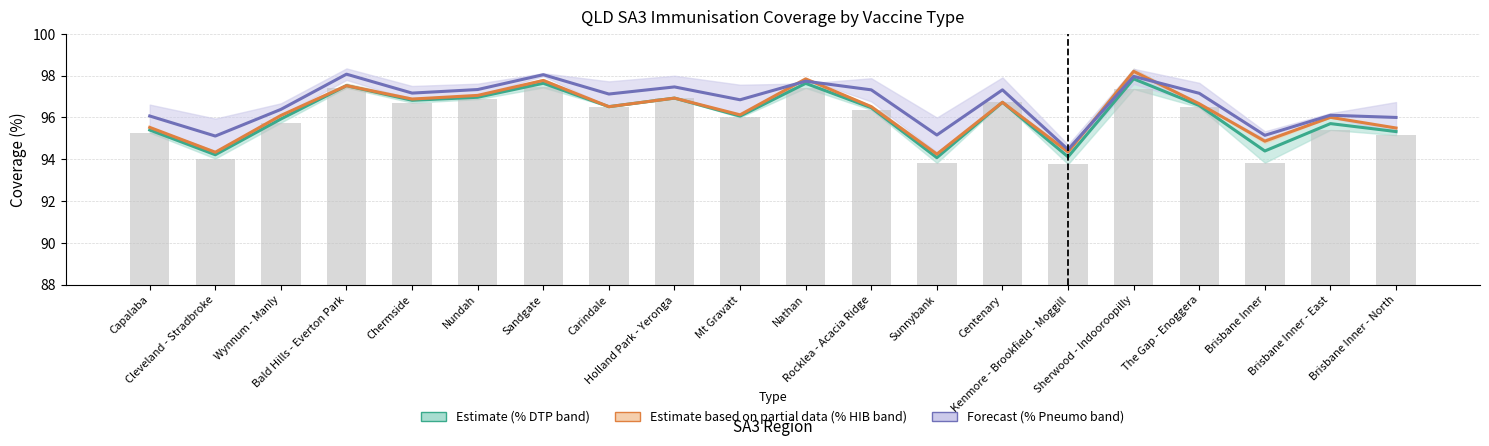

At which label does % Observed reach its minimum?

Kenmore - Brookfield - Moggill